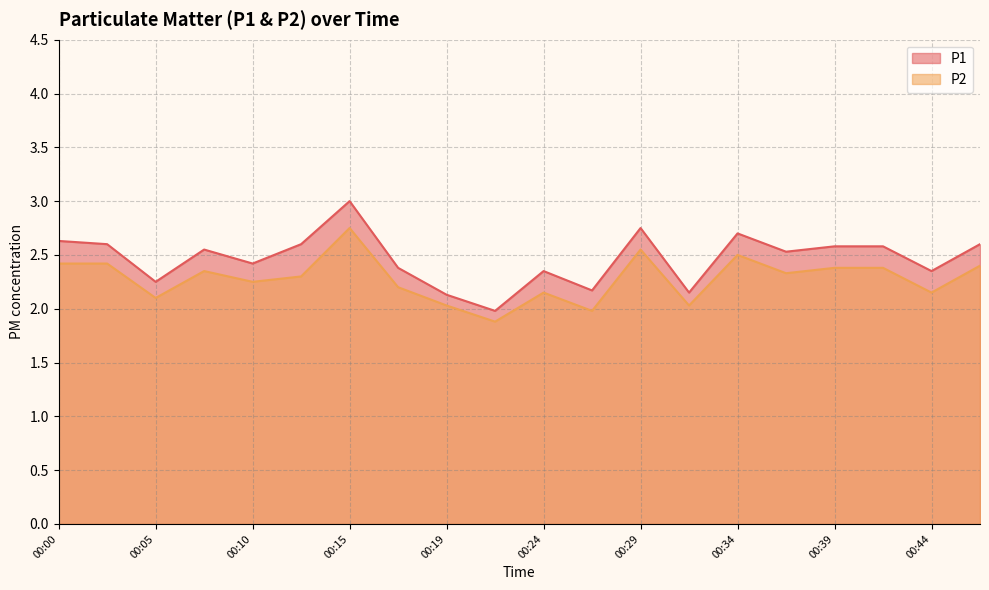

What is the minimum value for P2?

1.9